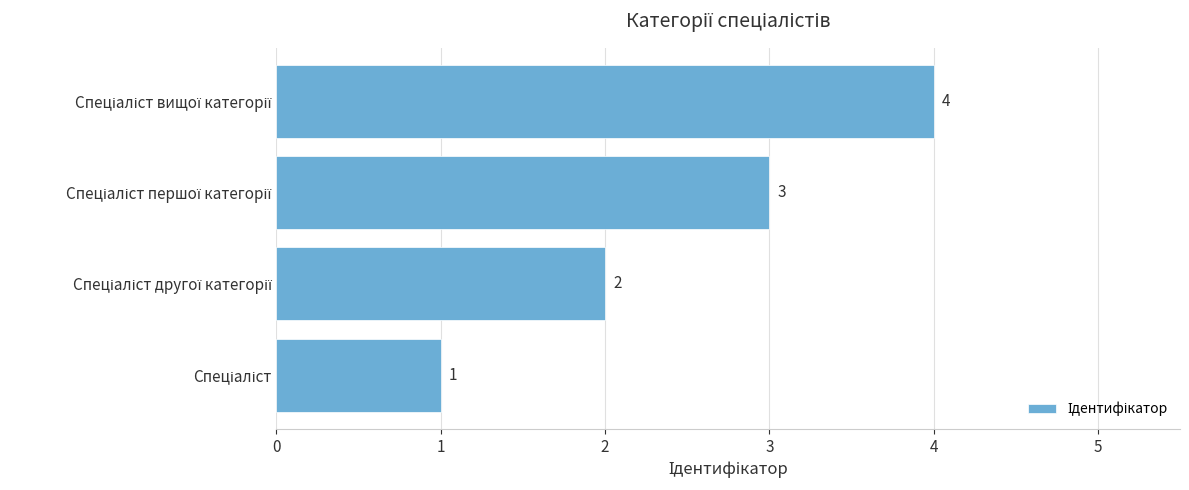

How many data points are less than 3?

2